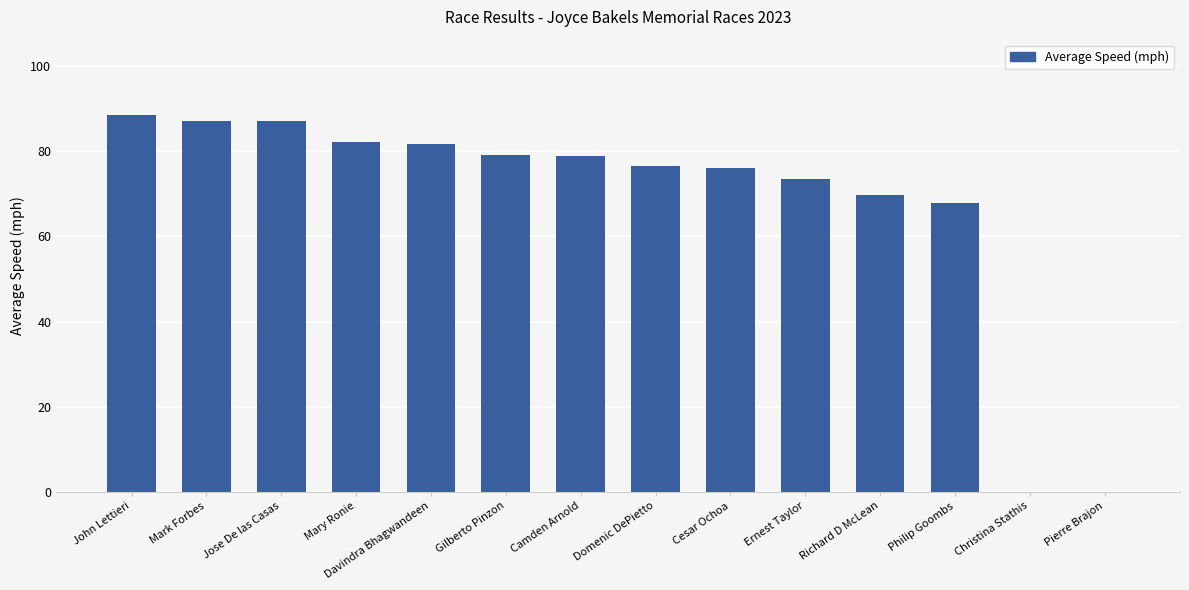

What is the greatest value displayed?

88.5